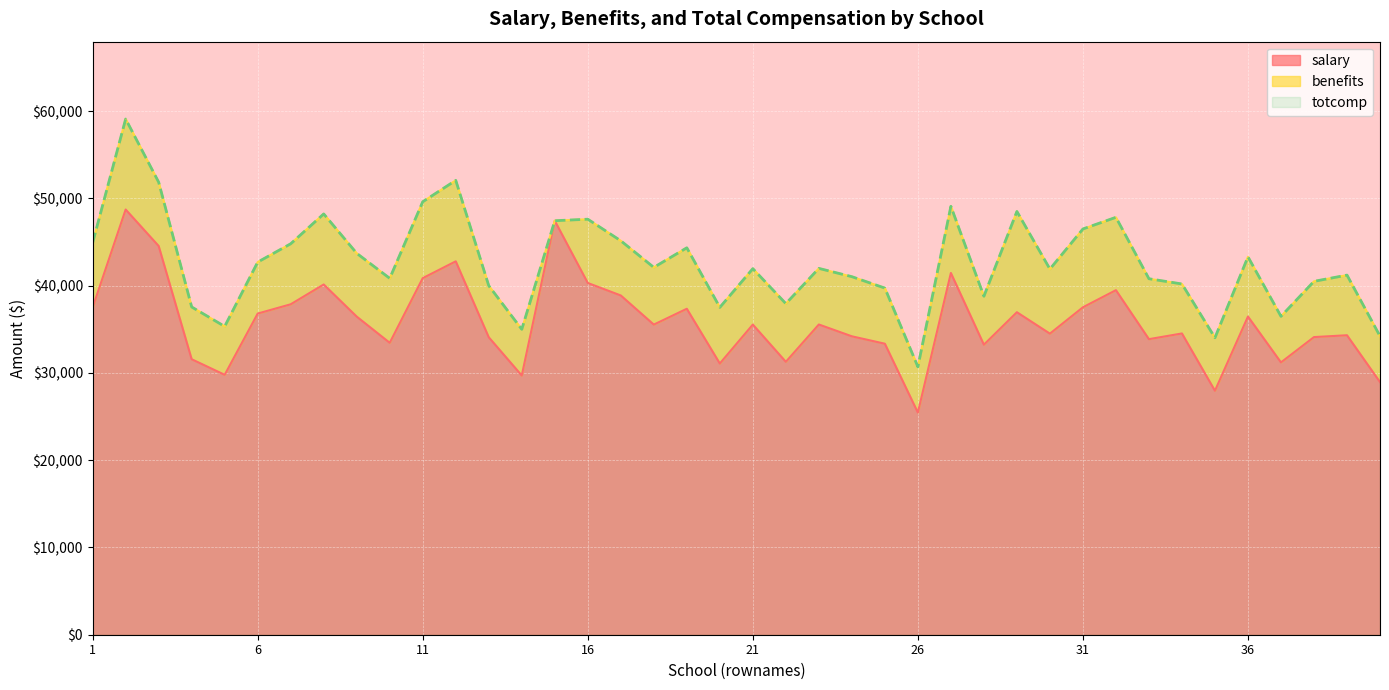

Reading left to right, what are all the values shown in this chart?

salary: 37498	48722	44541	31566	29781	36801	37863	40133	36451	33449	40859	42785	34085	29700	47436	40304	38873	35536	37350	31076	35538	31271	35547	34194	33345	25453	41451	33234	36954	34499	37519	39481	33867	34520	27955	36461	31204	34105	34315	28948
totcomp: 44918	59092	51854	37555	35326	42696	44797	48218	43704	40835	49613	52064	39992	34995	47439	47613	45138	42091	44337	37510	41946	37939	41977	41027	39718	30699	49088	38782	48499	41897	46492	47829	40791	40191	34028	43302	36481	40492	41207	34210